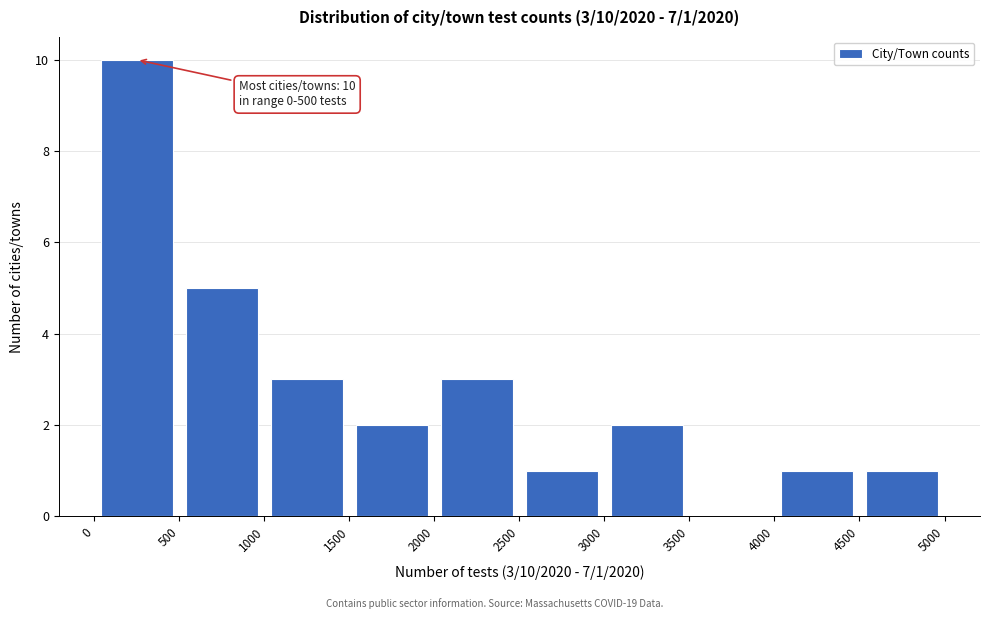

Over which range of the x-axis is the bar tallest?

0 to 500